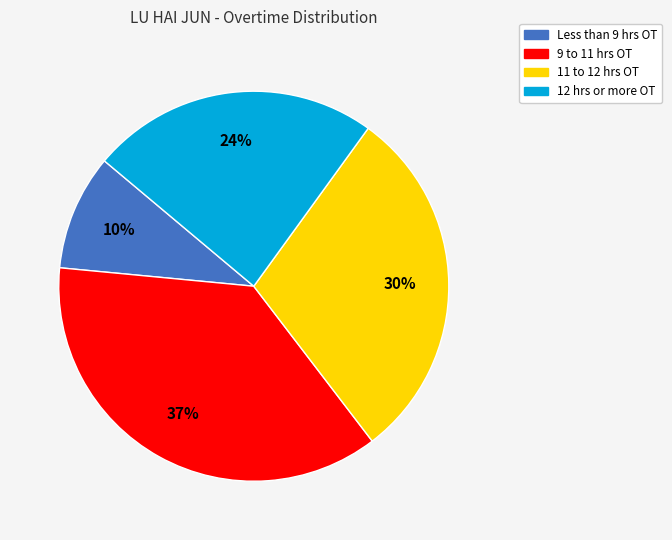

To the nearest percent, what is the average slice percentage?

25%